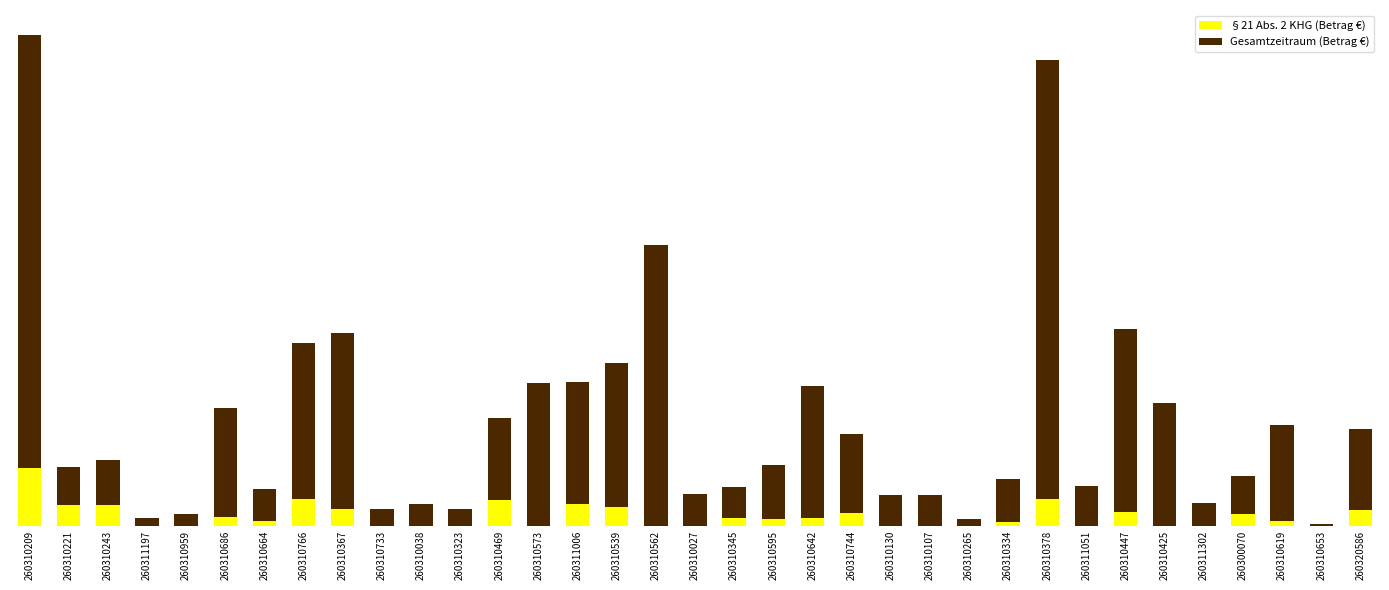

Between 260310642 and 260310425, which series saw the biggest shift?

Gesamtzeitraum (Betrag €)